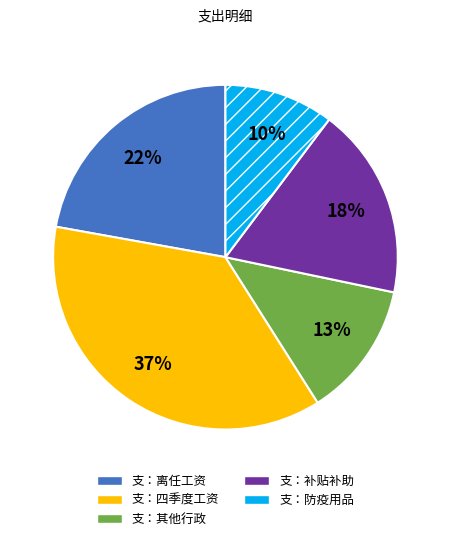

Between 支：其他行政 and 支：补贴补助, which is larger?

支：补贴补助